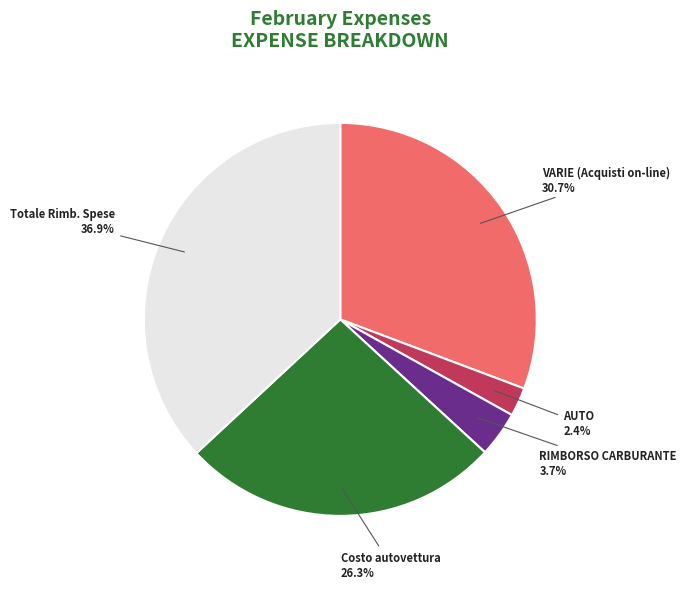

Combined, what portion of the pie is VARIE (Acquisti on-line) and Totale Rimb. Spese?

67.6%